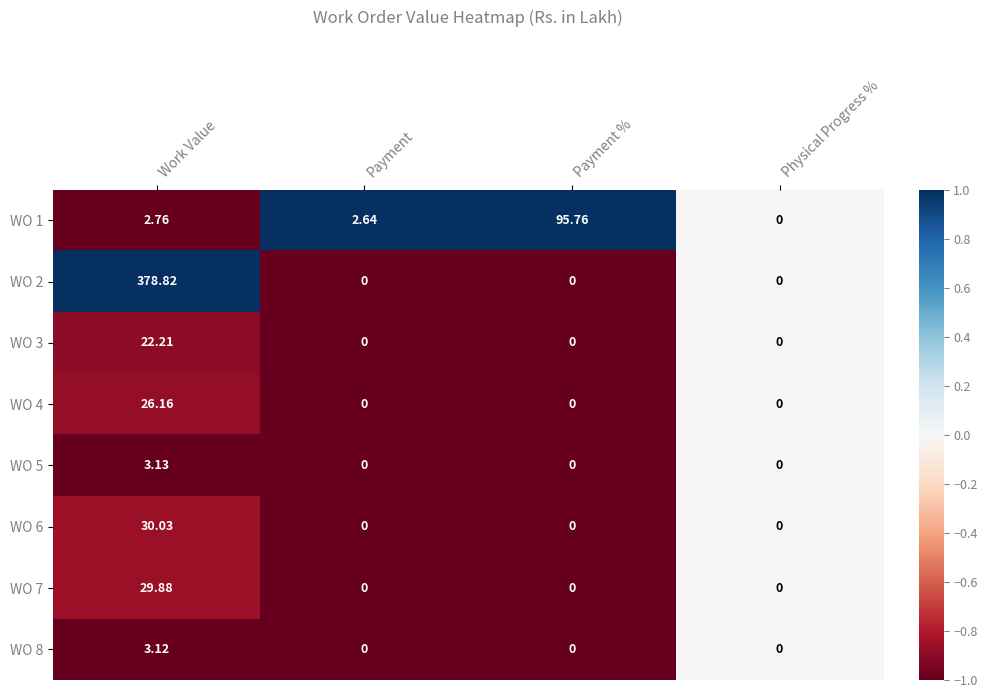

Which category has the highest value across all series?

Work Value